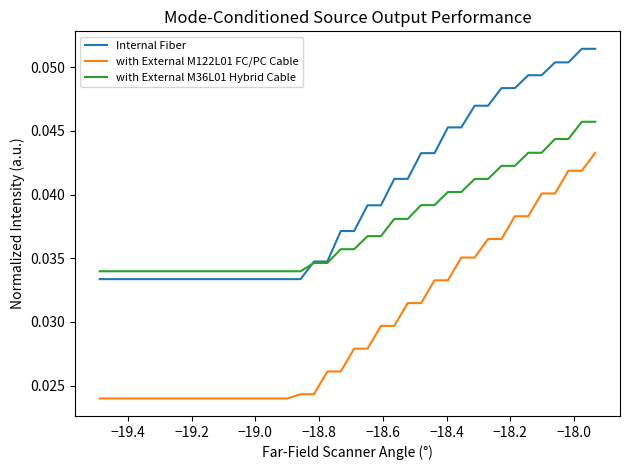

Which series has the largest range (max minus min)?

with External M122L01 FC/PC Cable